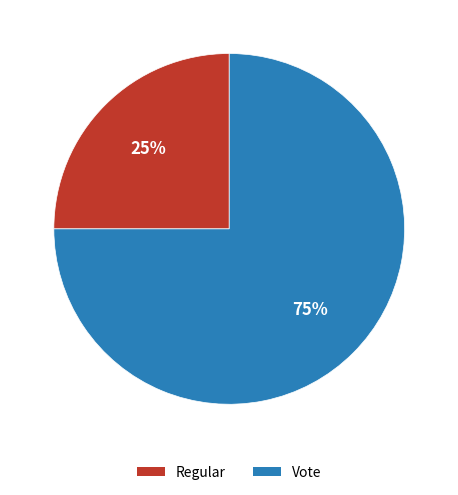

To the nearest percent, what is the difference between the largest and smallest slice percentages?

50%